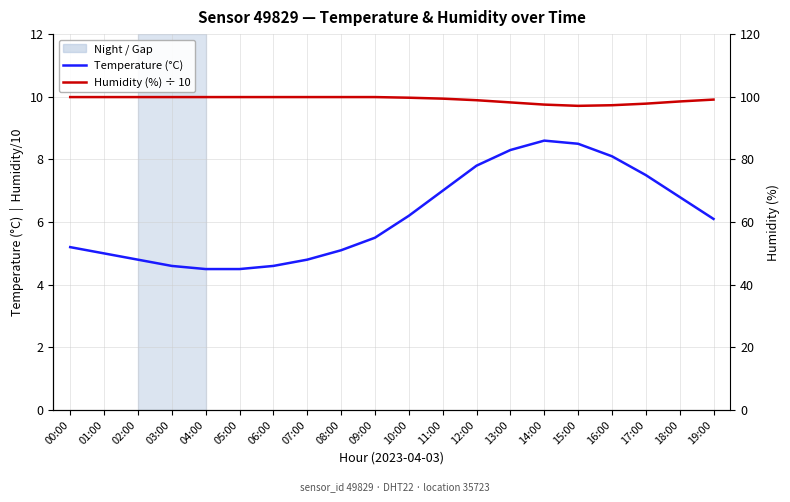

What is the average value of the Temperature (°C) series?

6.2